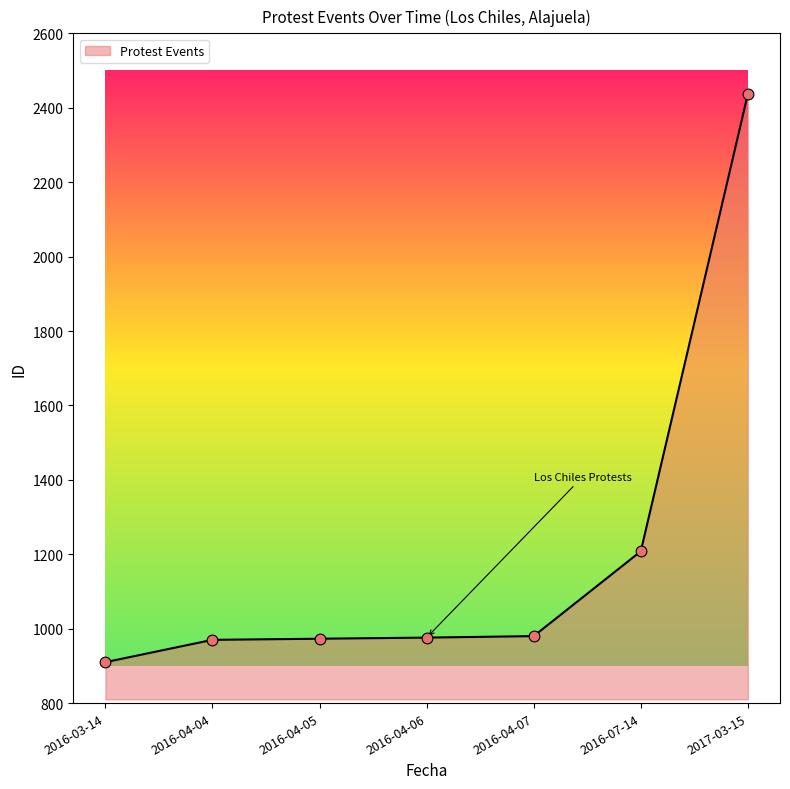

What is the change in value from 2016-04-07 to 2017-03-15?

+1457